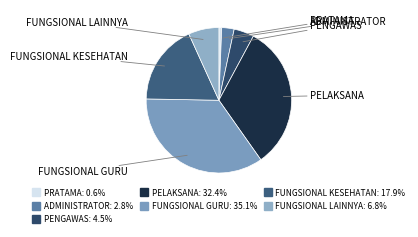

True or false: ADMINISTRATOR accounts for 3% of the total.

True